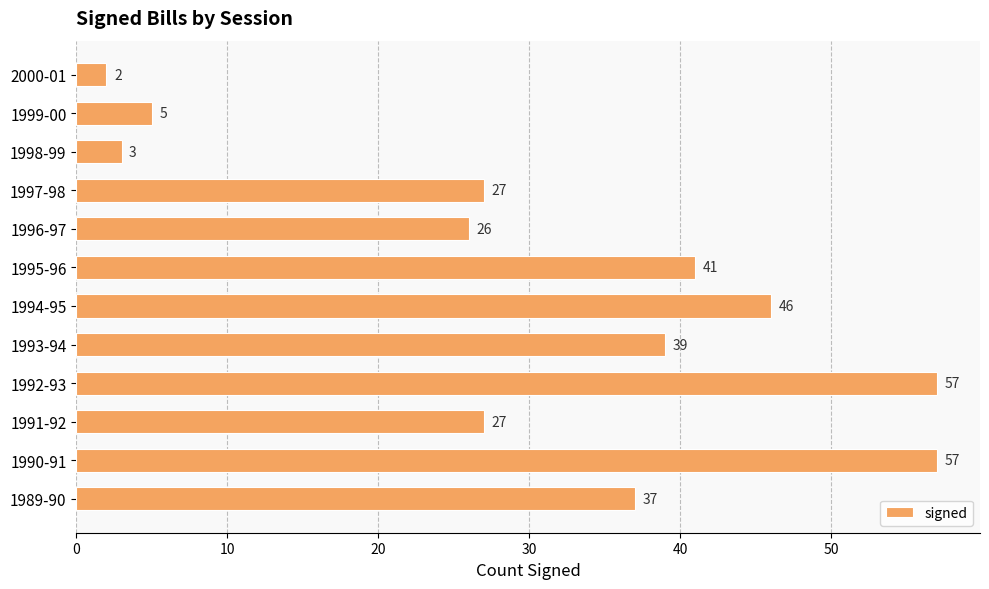

What is the approximate value at 1998-99, to the nearest 5?

5